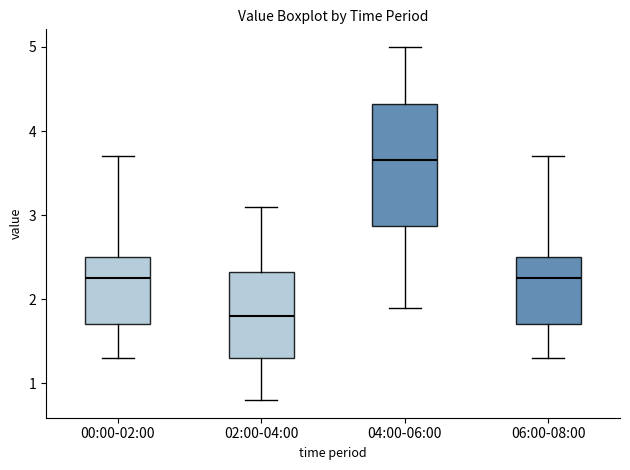

Which box's median line is the highest?

04:00-06:00